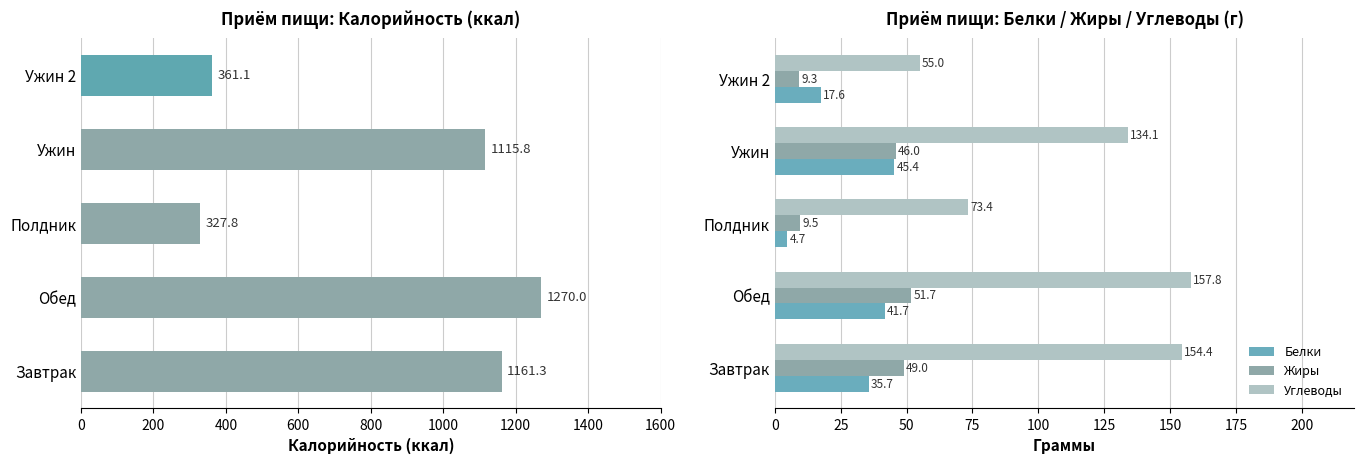

What is the average value of the Калорийность series?

847.2